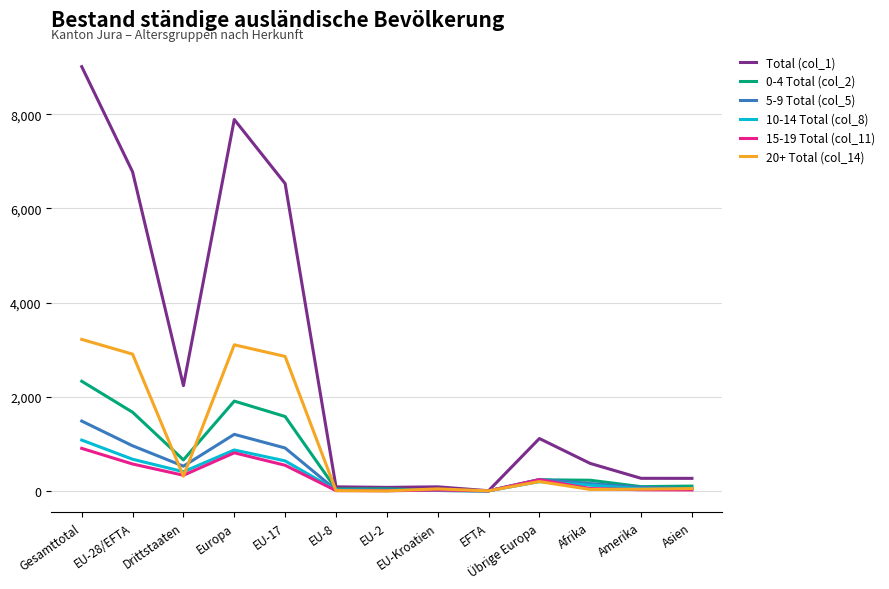

The 0-4 Total (col_2) series shows 2329 at Gesamttotal. True or false?

True